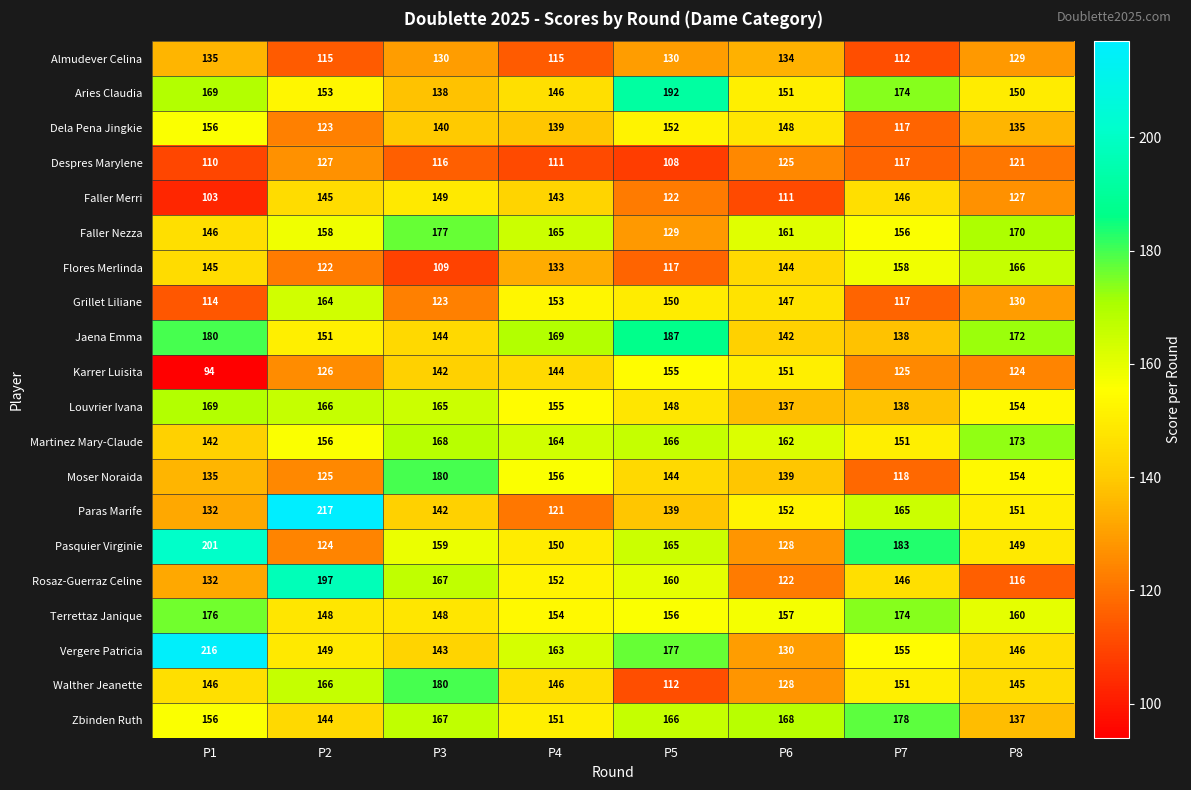

What is the average value of the Flores Merlinda series?

137